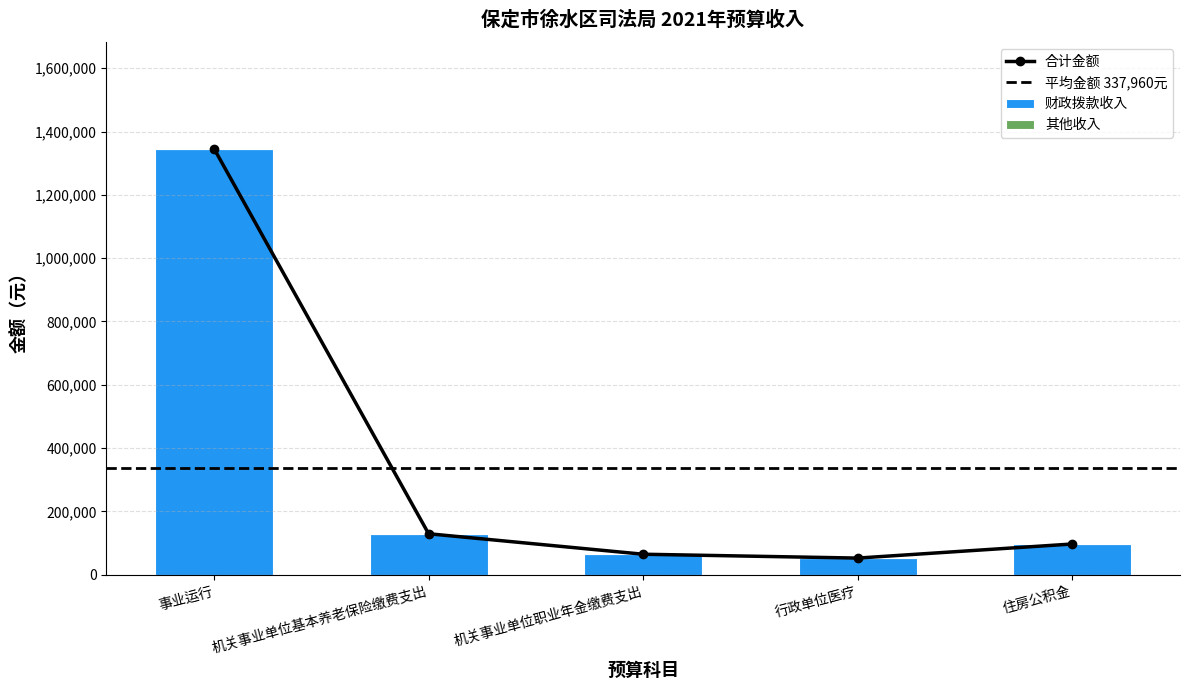

The value of 财政拨款收入 at 机关事业单位职业年金缴费支出 is 64800. True or false?

True